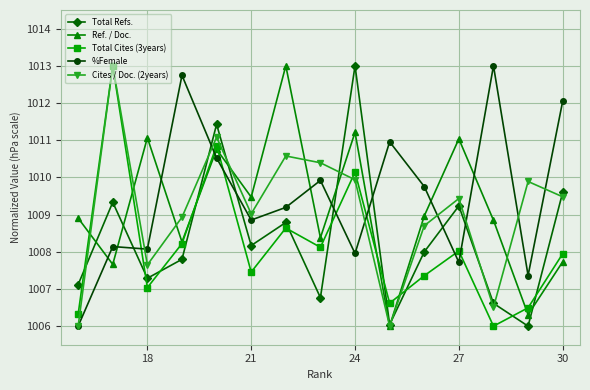

Is this an area chart (filled region under the line)?

No